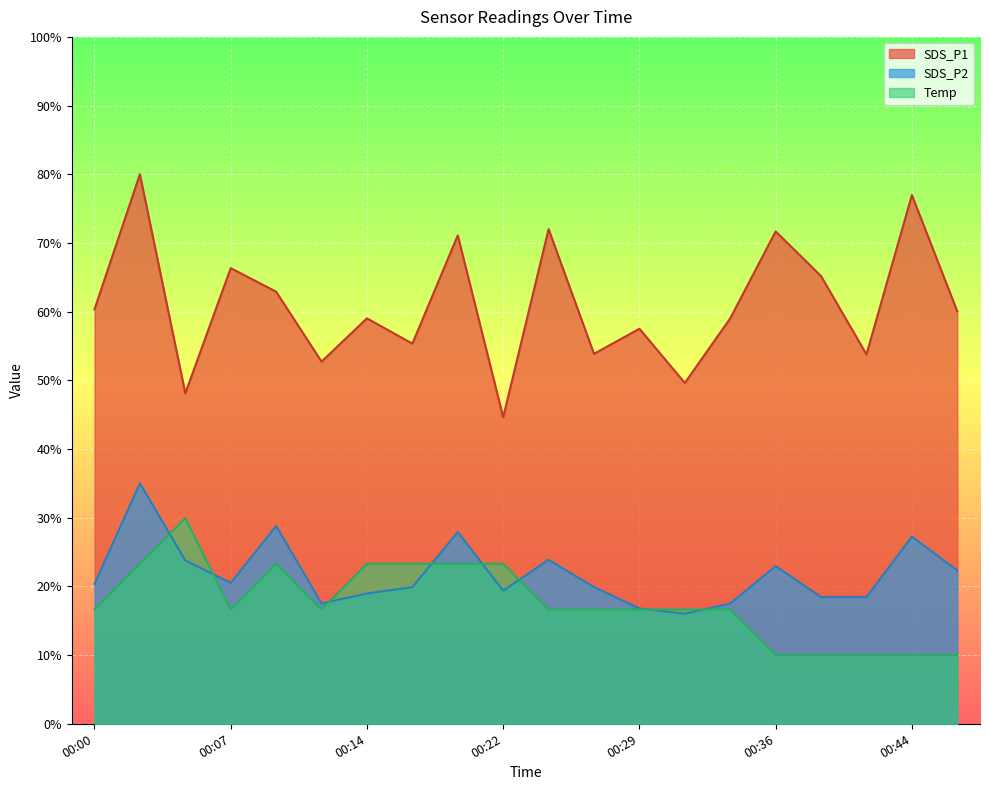

In SDS_P1, how many points are lower than both neighbors (excluding endpoints)?

7